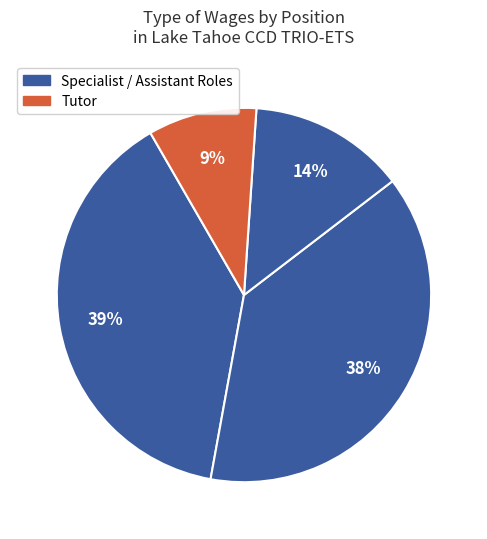

Count the number of slices in the pie.

4